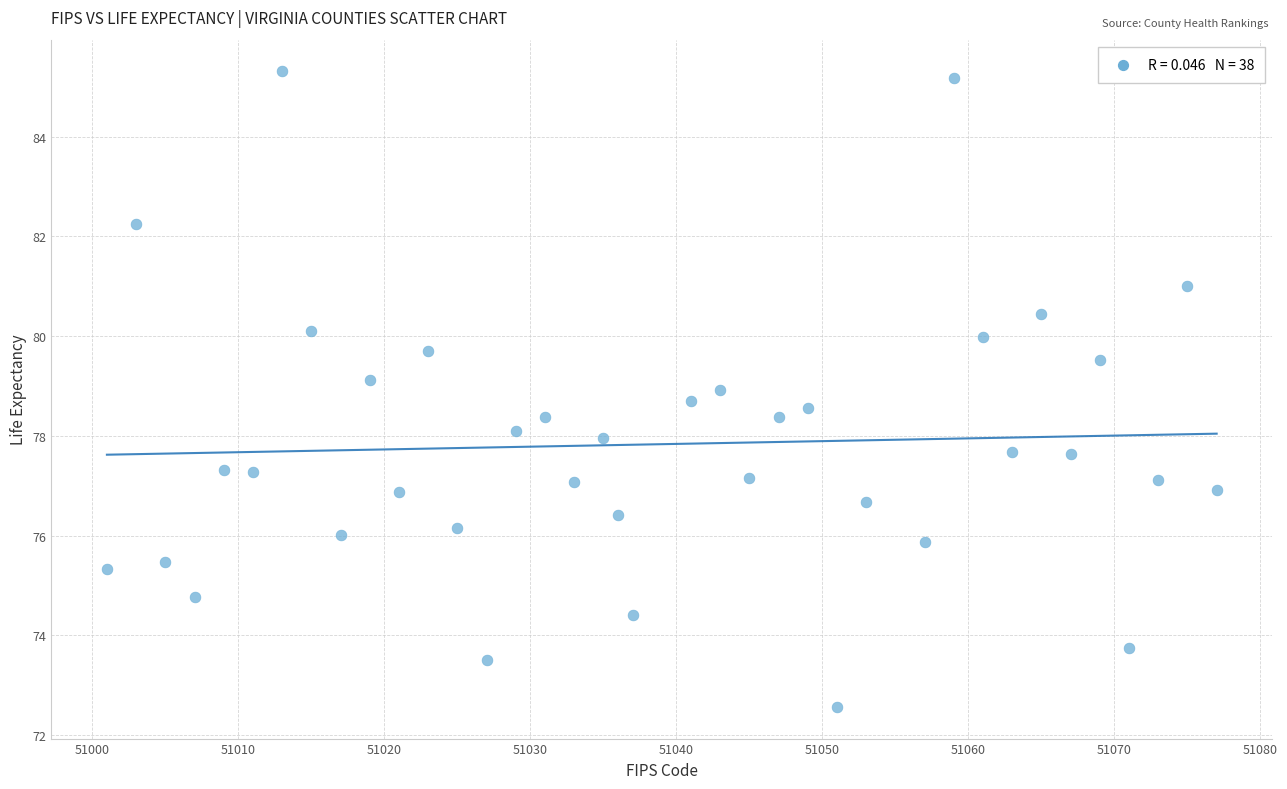

What is the range of Y values (max minus min)?

12.7